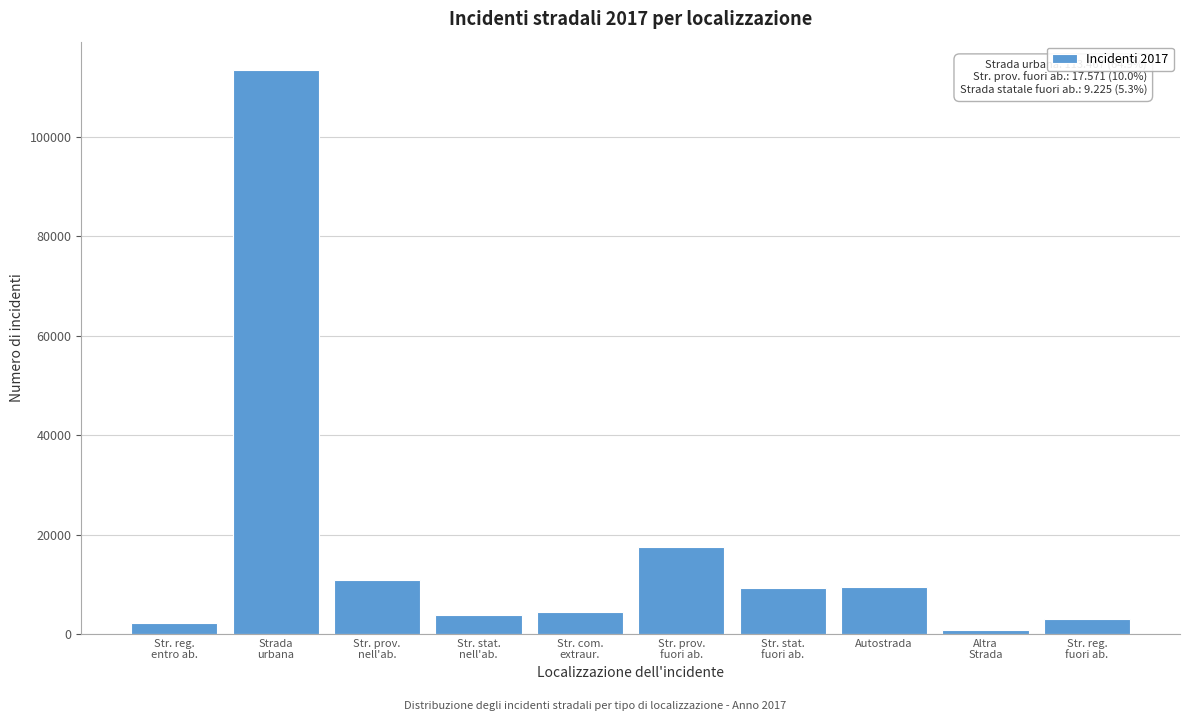

What is the maximum value shown in the chart?

113467